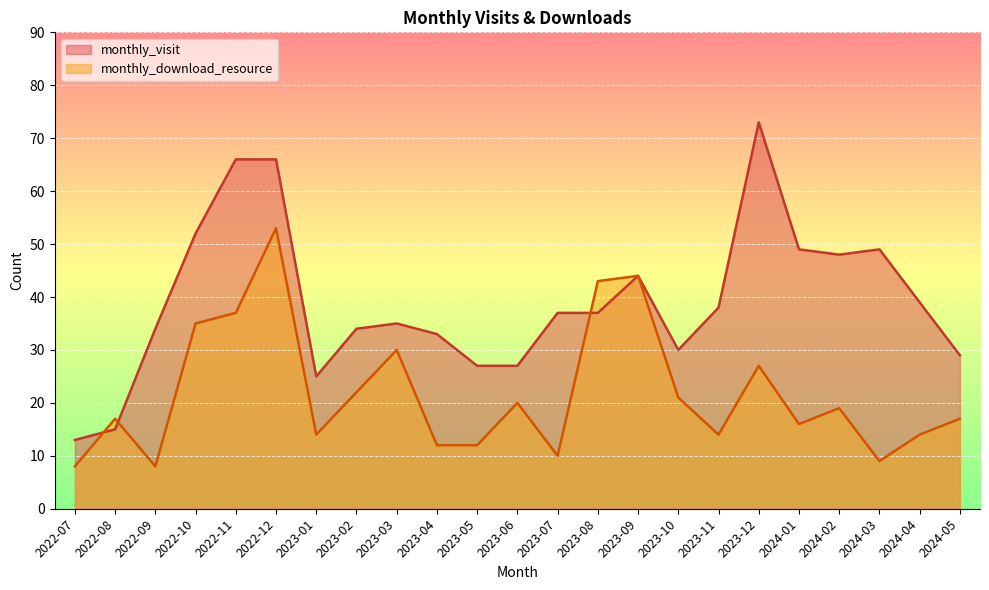

At which label is monthly_visit closest to 43?

2023-09